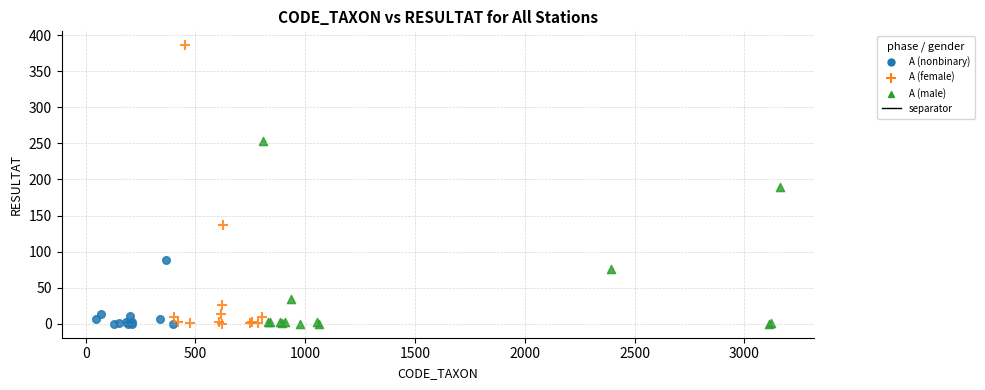

Which series contains the highest Y value?

A (female)